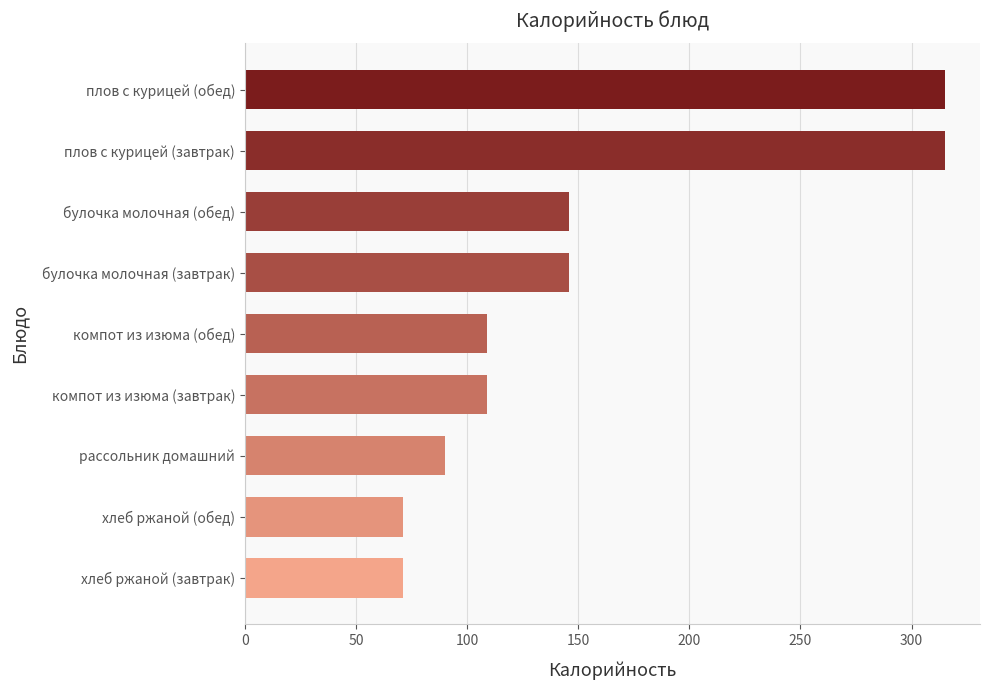

How many bars are there in total?

9